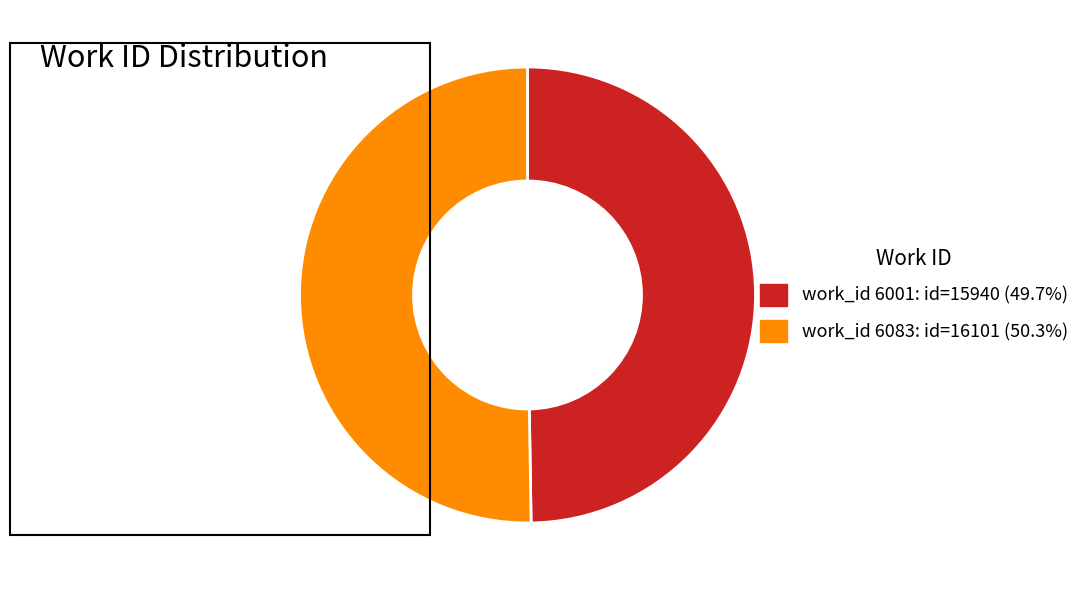

Is there any slice that represents more than half of the pie?

Yes